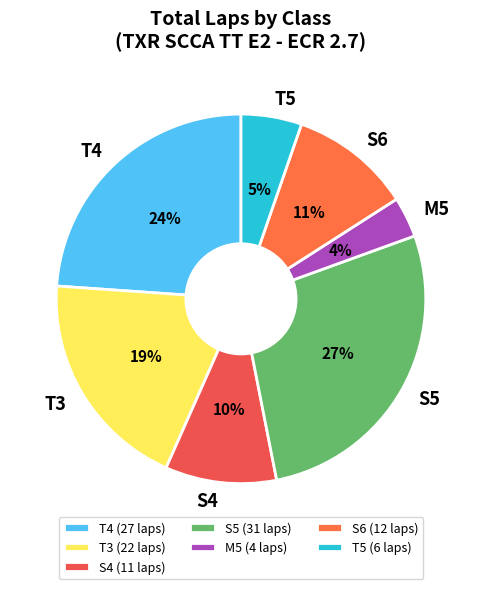

Does T4 represent more than half of the total?

No